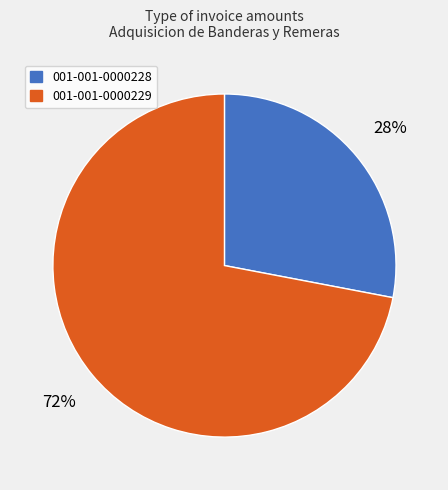

To the nearest percent, what percentage of the pie is 001-001-0000228?

28%